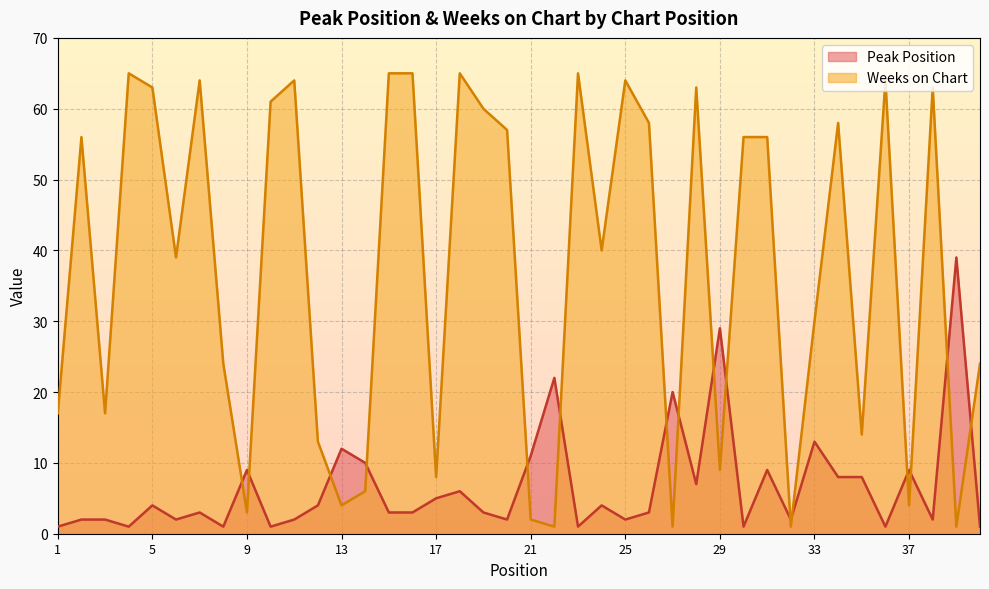

List the series in order of their peak value, highest first.

Weeks on Chart, Peak Position